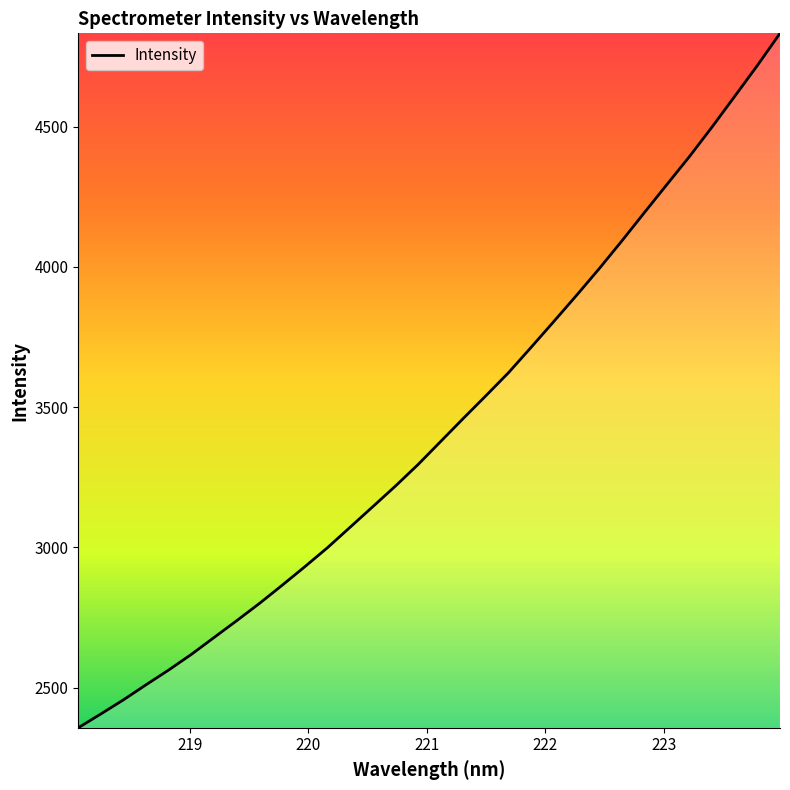

What is the difference between the maximum and minimum values?

2476.2